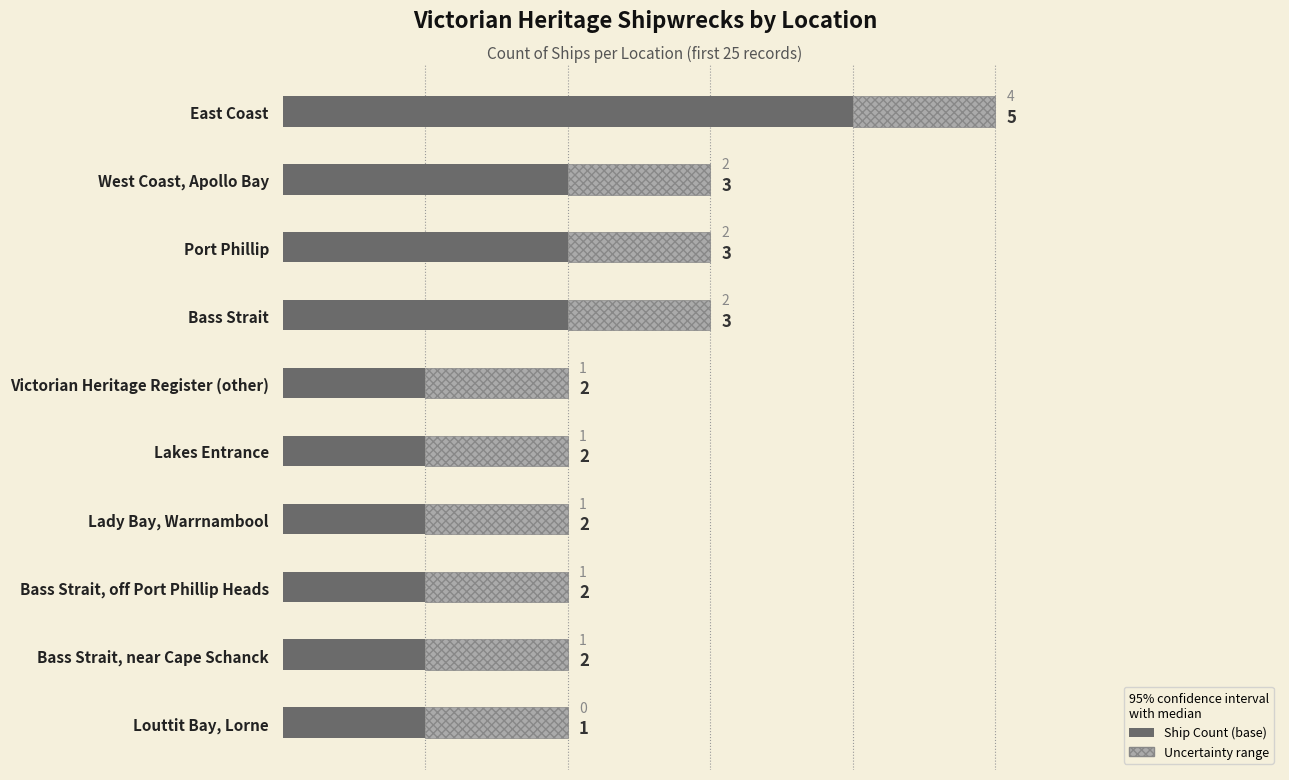

At which category is the sum across all series the highest?

East Coast